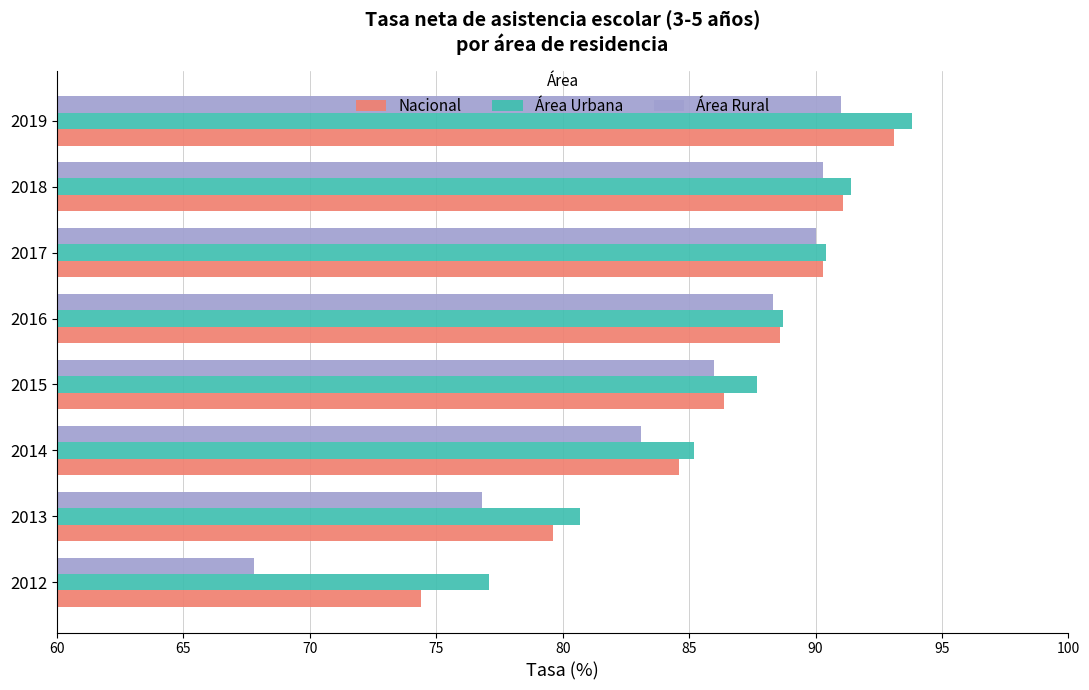

List the labels in order of Área Urbana value, largest first.

2019, 2018, 2017, 2016, 2015, 2014, 2013, 2012